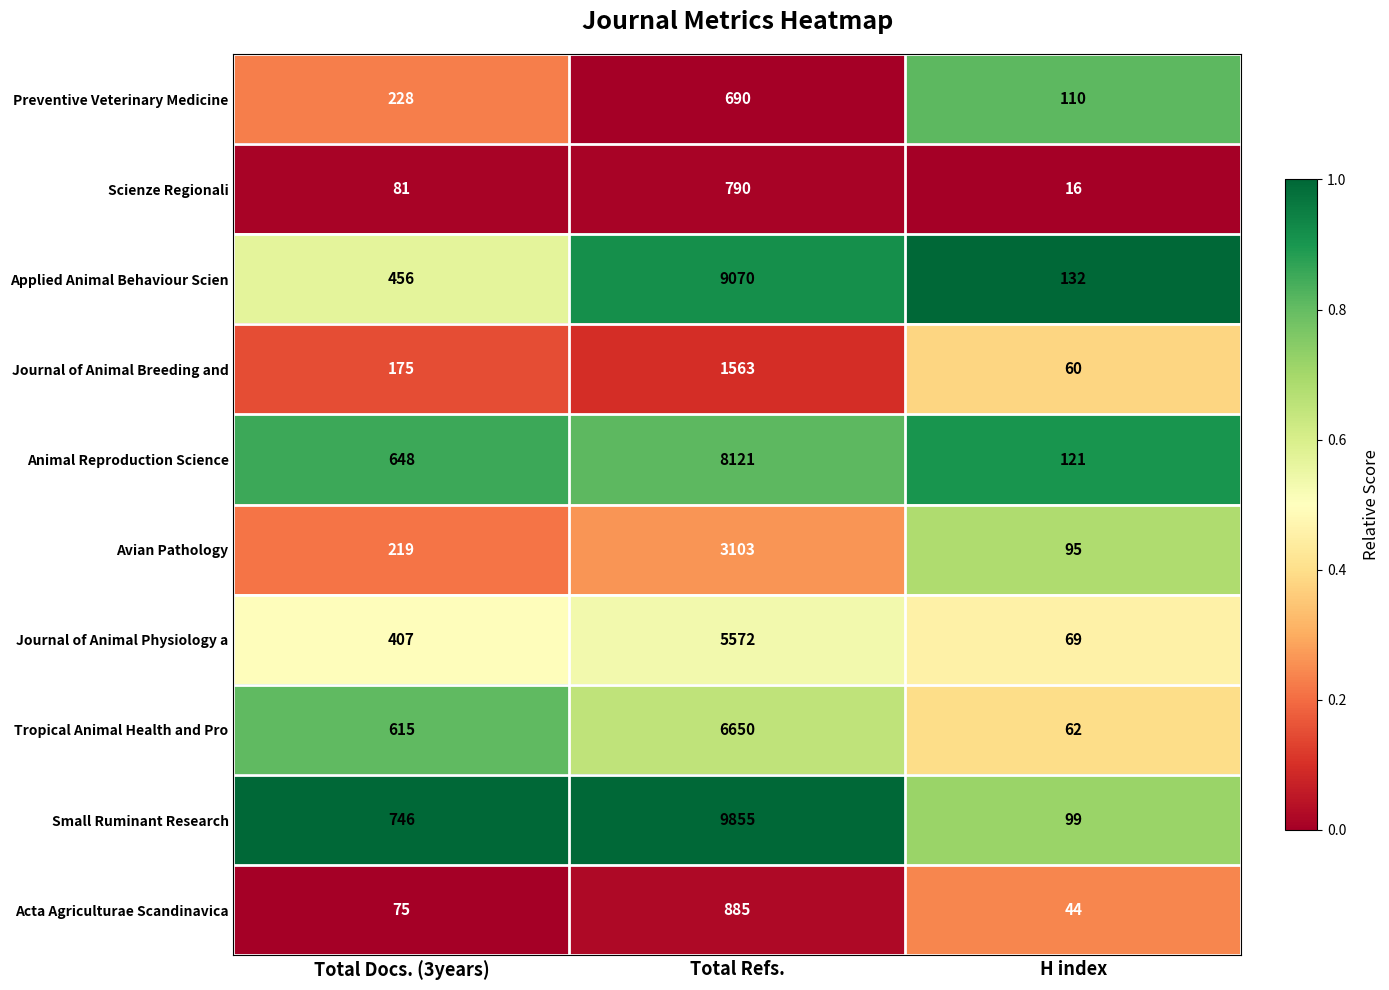

The value of Scienze Regionali at H index is 24. True or false?

False